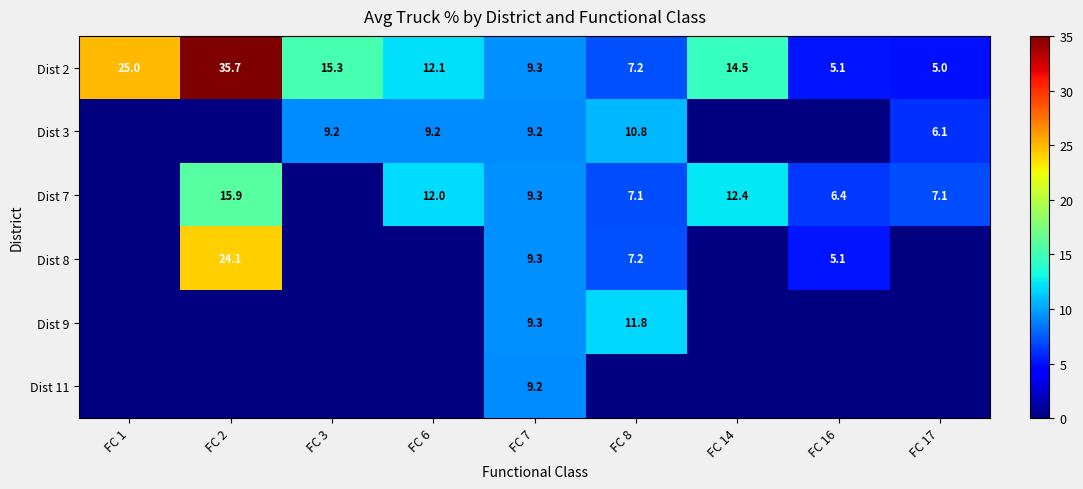

At which label does Dist 2 first exceed 12?

FC 1